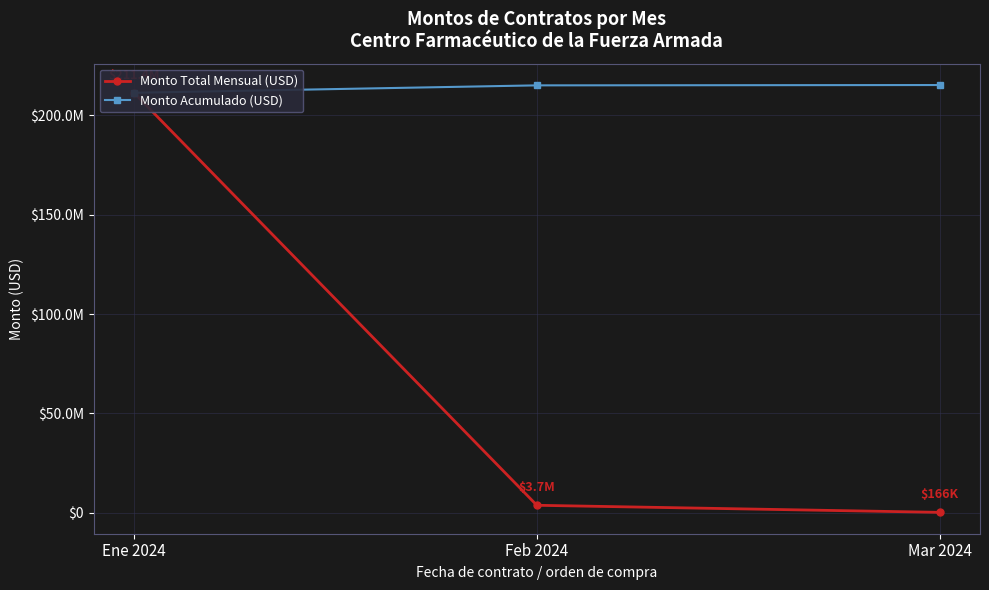

What value does the Monto Total Mensual (USD) series have at Mar 2024?

165757.9